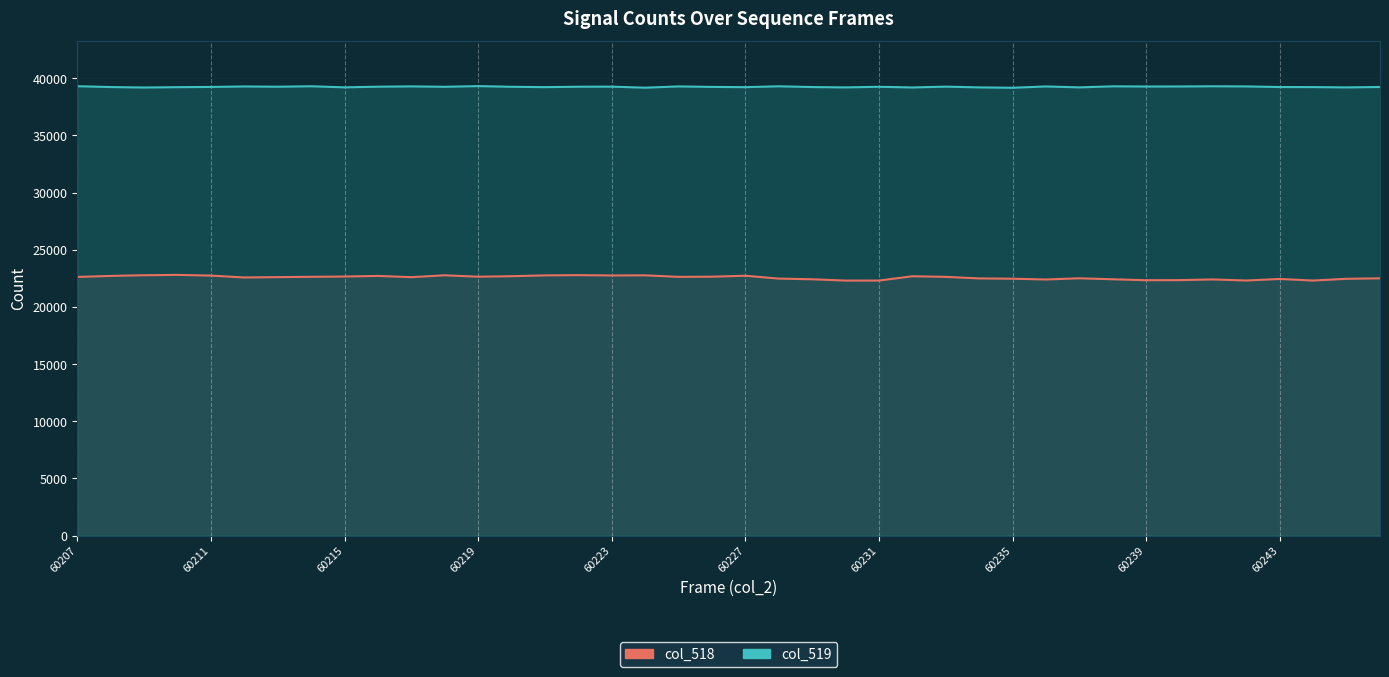

What is the difference between the col_518 values at 60207 and 60235?

13